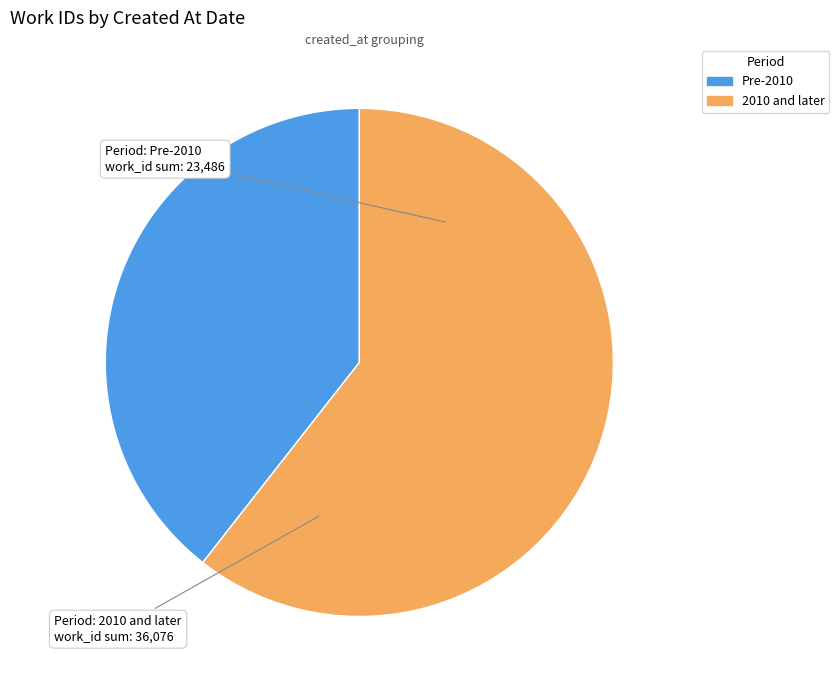

Count the number of slices in the pie.

2